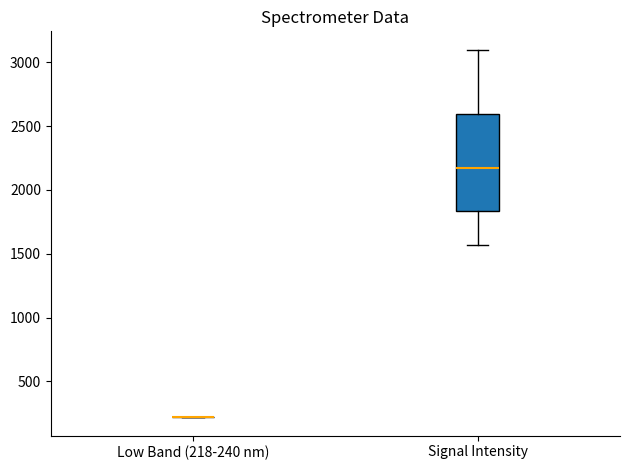

Where is the upper edge of the box for Signal Intensity on the y-axis? The values are not printed on the chart, so give them approximately, as read against the axis.

2600